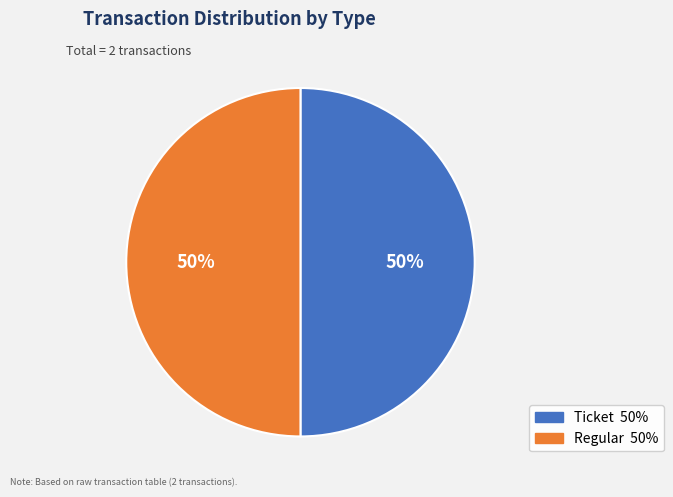

To the nearest percent, what percentage of the pie is Ticket?

50%